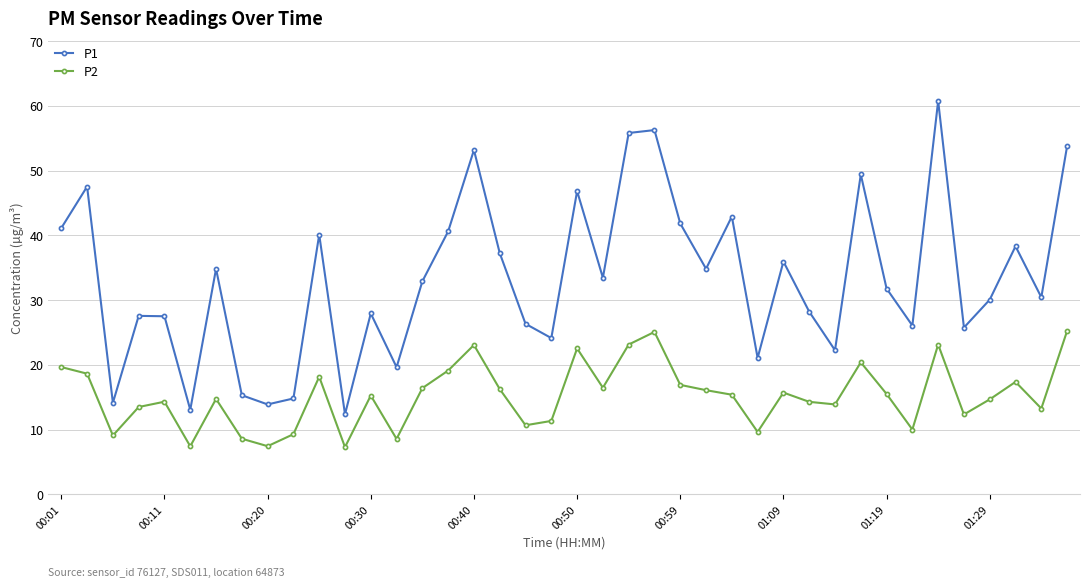

What is the value of the P1 point at the 26th from the left?

34.9